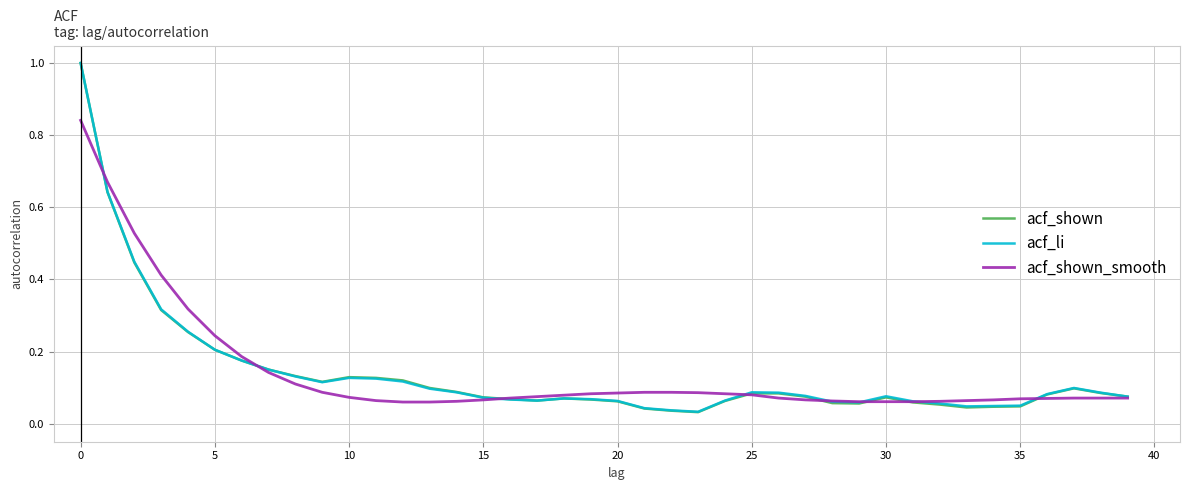

What is the maximum value for acf_li?

1.0